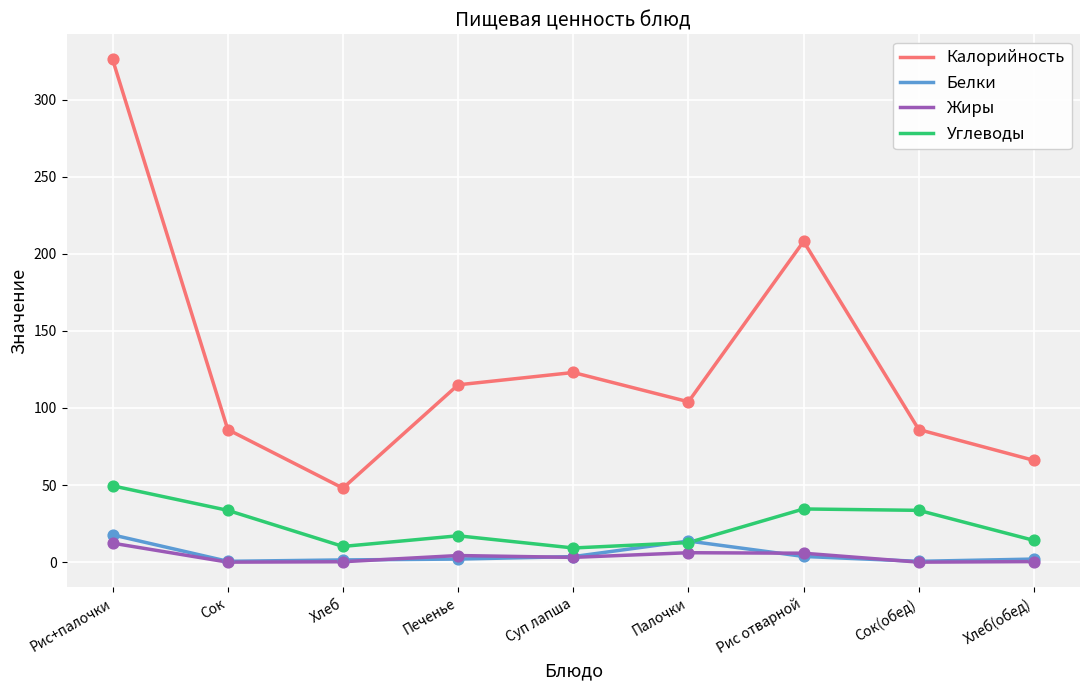

Which series has the widest spread of values?

Калорийность